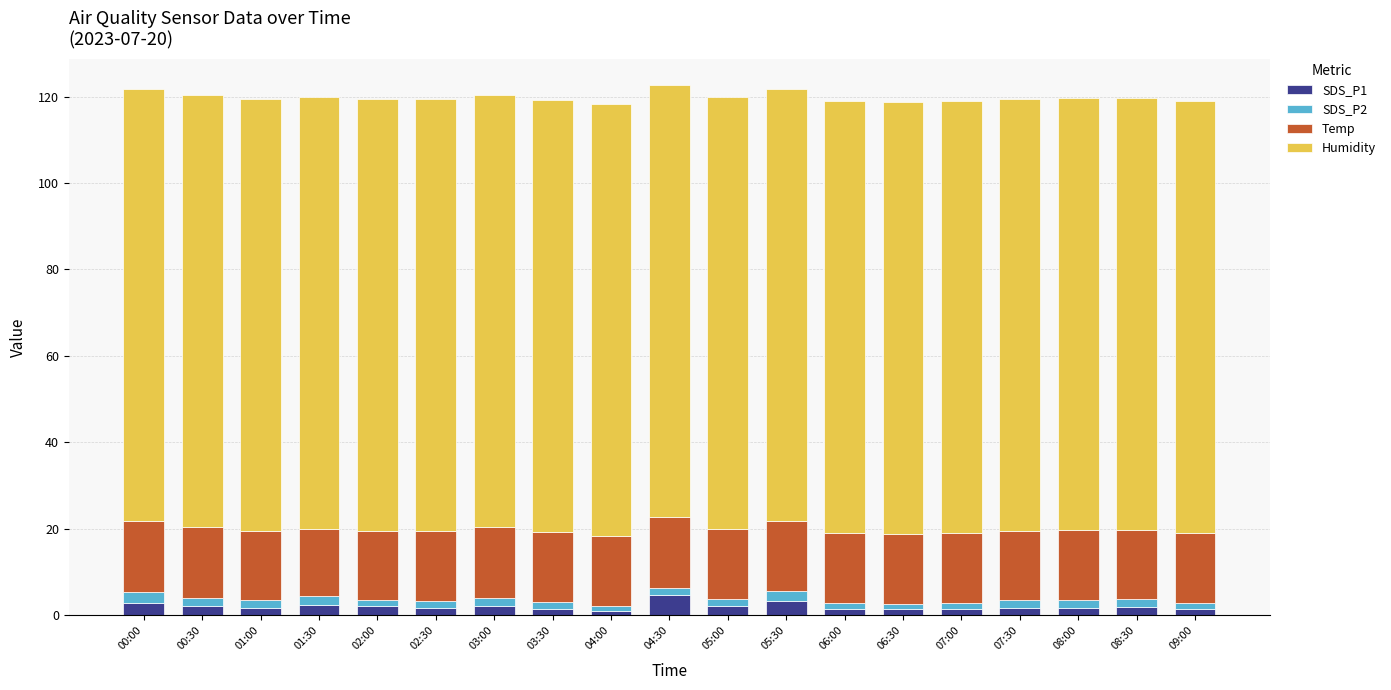

What is the total value across all series at 05:00?

120.0